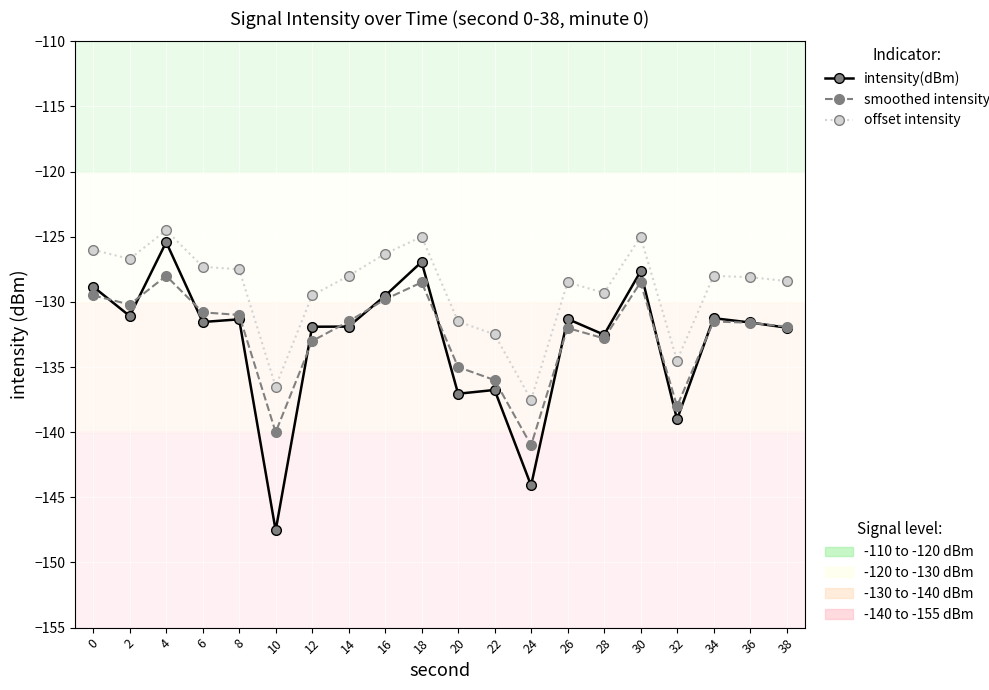

What is the maximum value shown in the chart?

-124.5